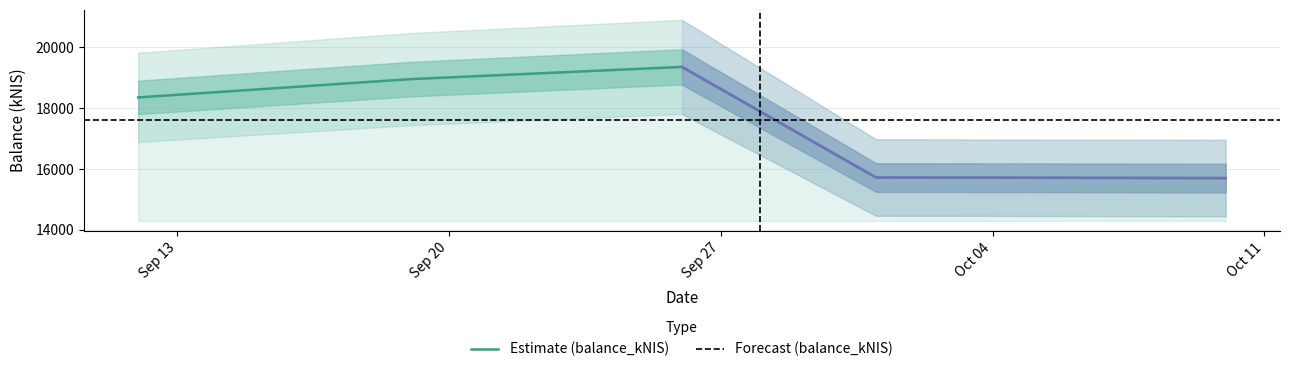

The value at 2024-10-10 is 15698.5. True or false?

True